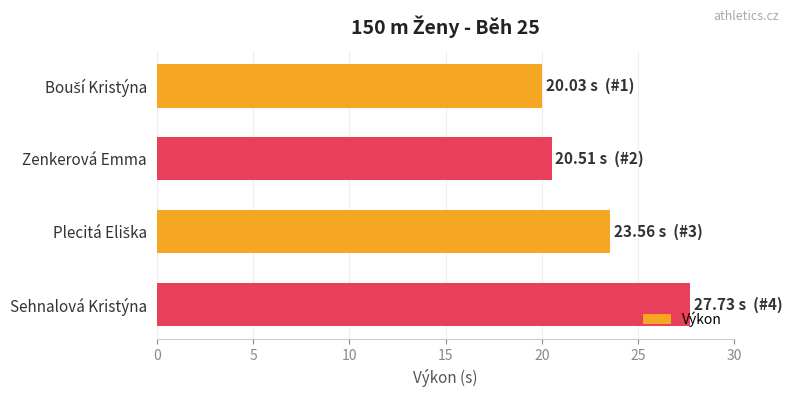

What is the change in value from Zenkerová Emma to Sehnalová Kristýna?

+7.2